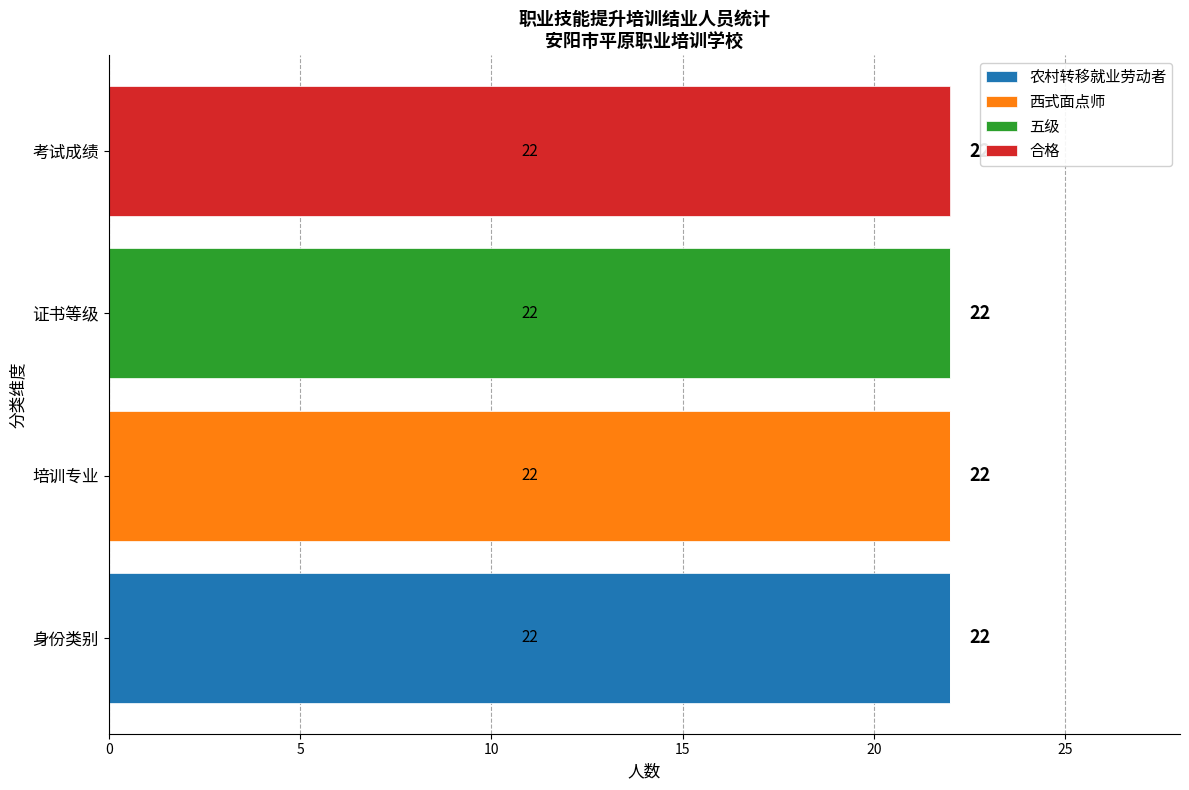

What is the total value across all series at 考试成绩?

22